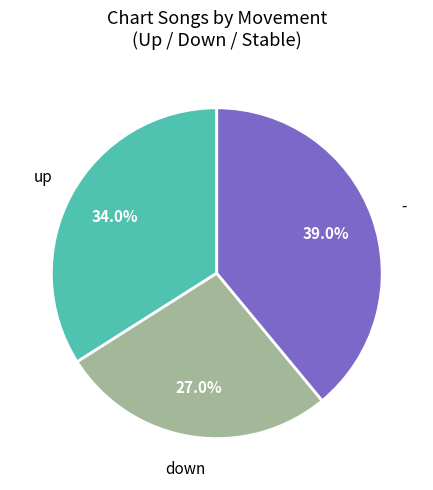

Does any single category account for the majority?

No